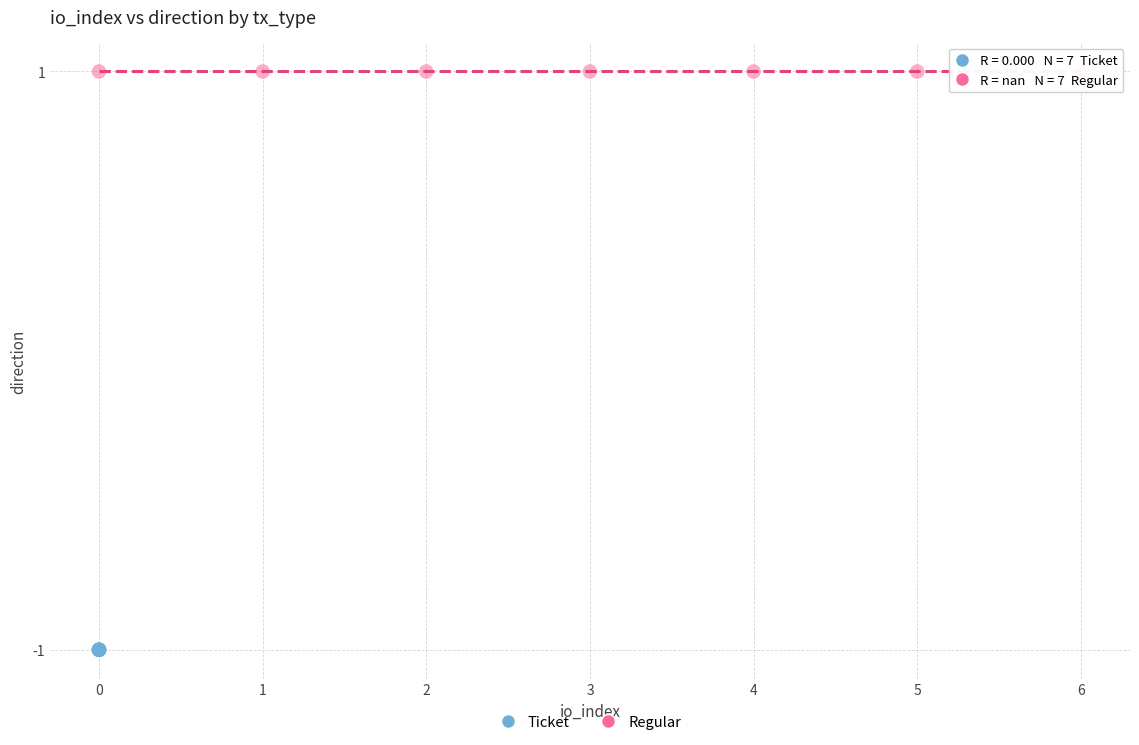

Which series contains the highest Y value?

Regular